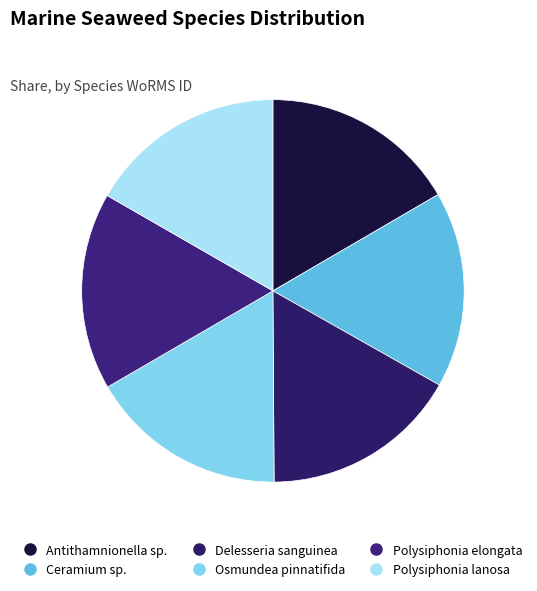

How many segments does this pie chart have?

6